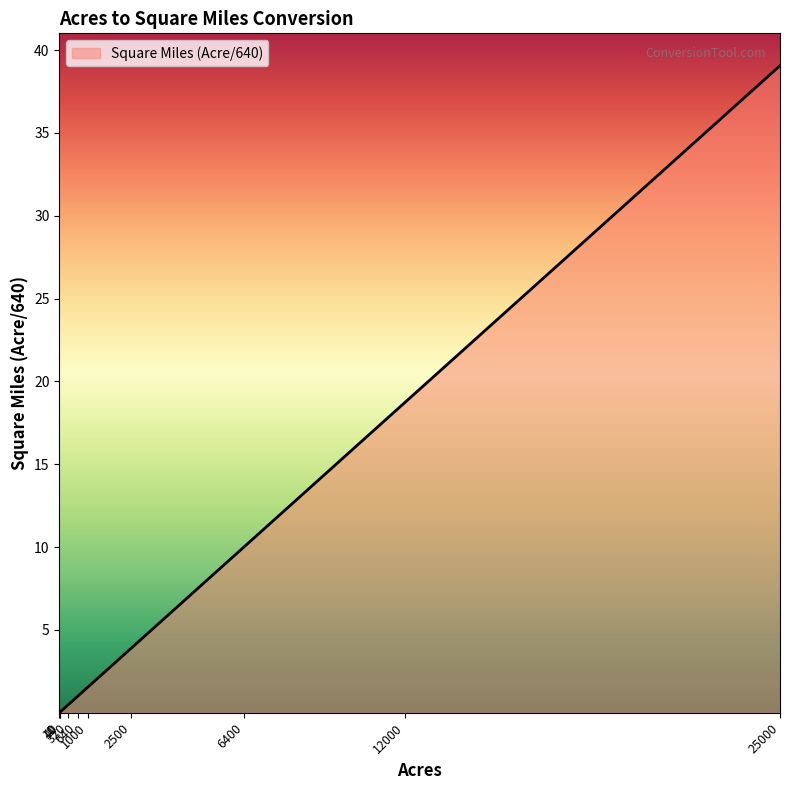

Reading right to left, what are all the values shown in this chart?

39.1	18.8	10.0	3.9	1.6	1.0	0.5	0.1	0.0	0.0